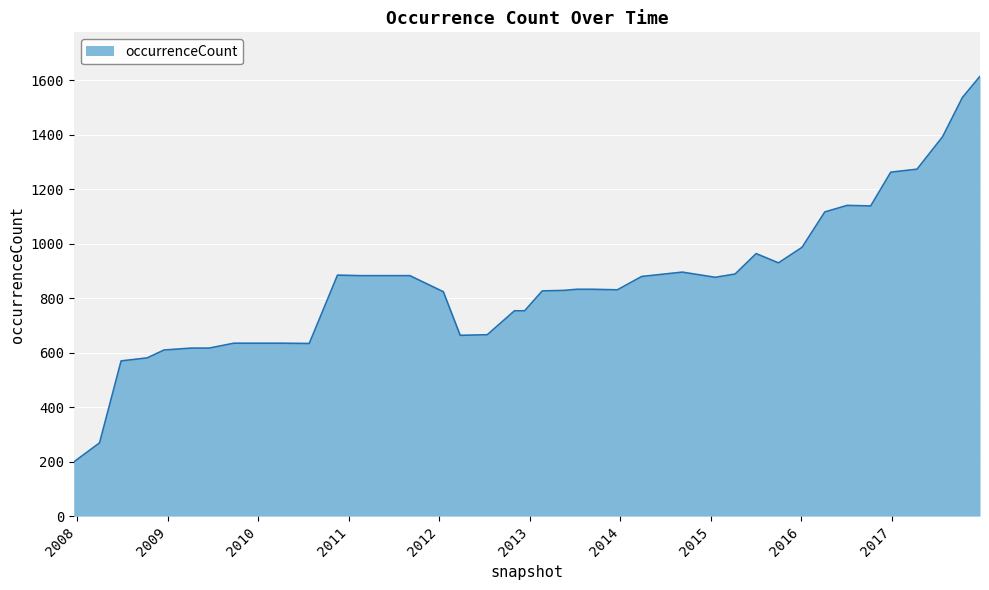

What is the greatest value displayed?

1615